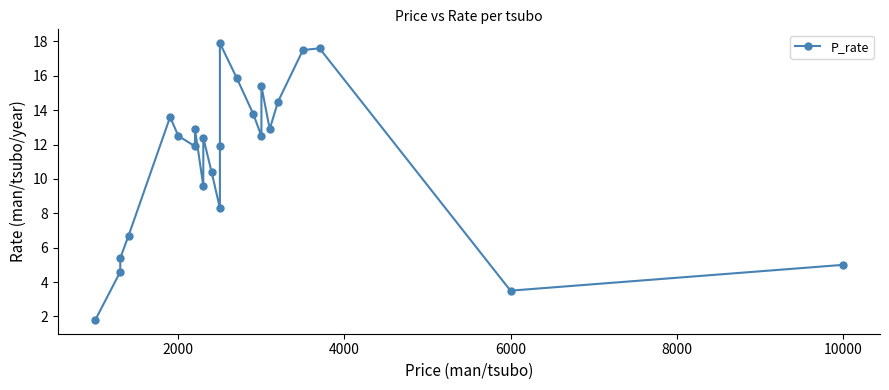

What is the average value?

11.2